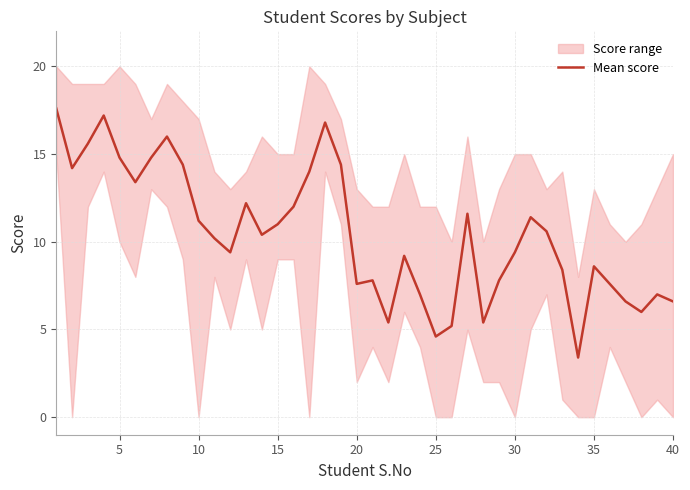

The Mean score series shows 2.5 at 20. True or false?

False